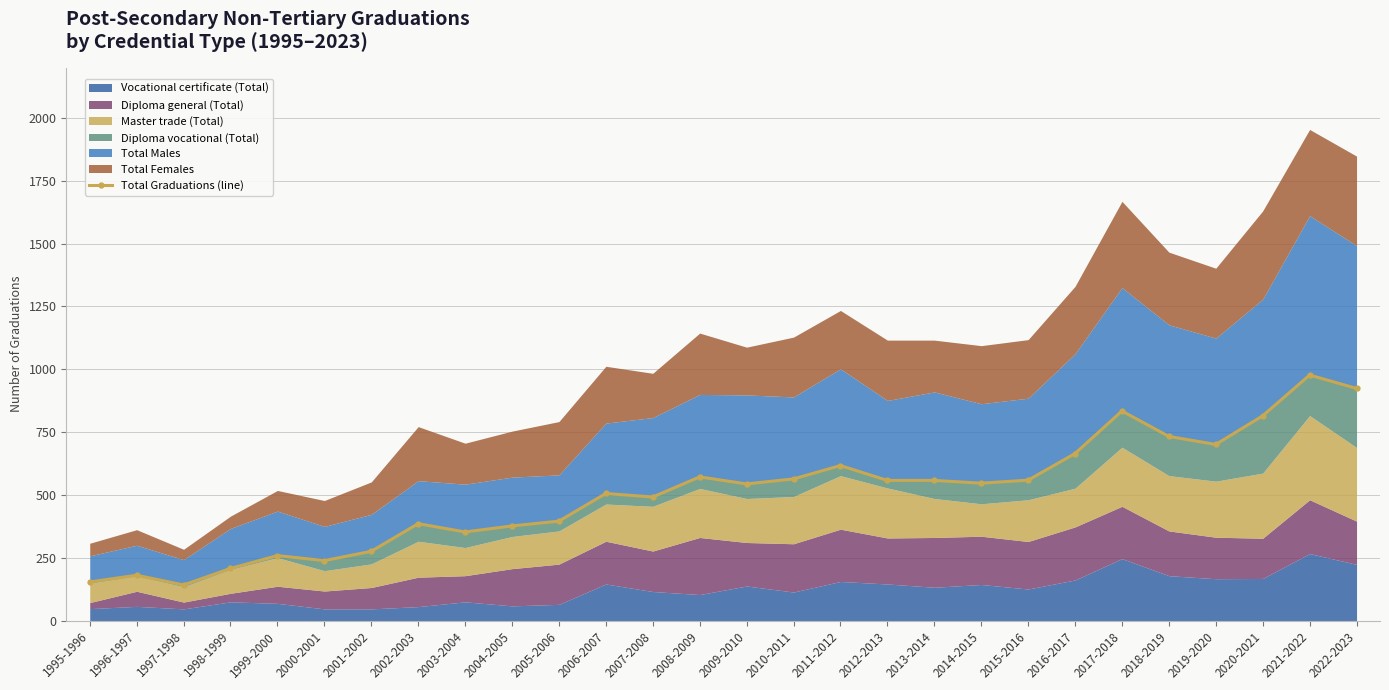

Between 2020-2021 and 2017-2018, which is larger?

2017-2018